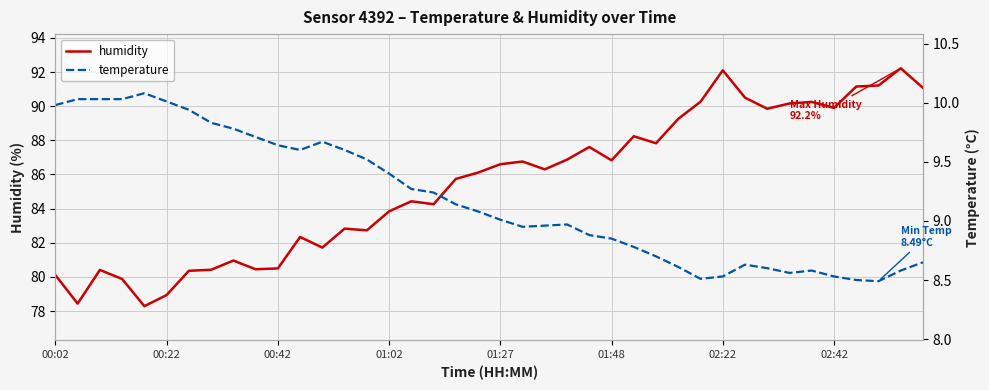

At which label does temperature reach its minimum?

37